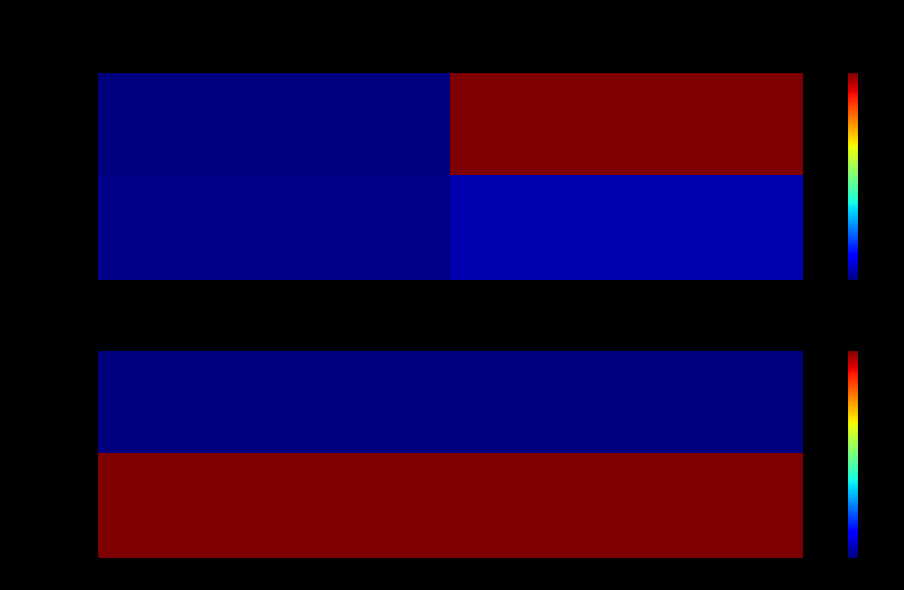

What is the approximate value of fc4d365a… at direction?

-1